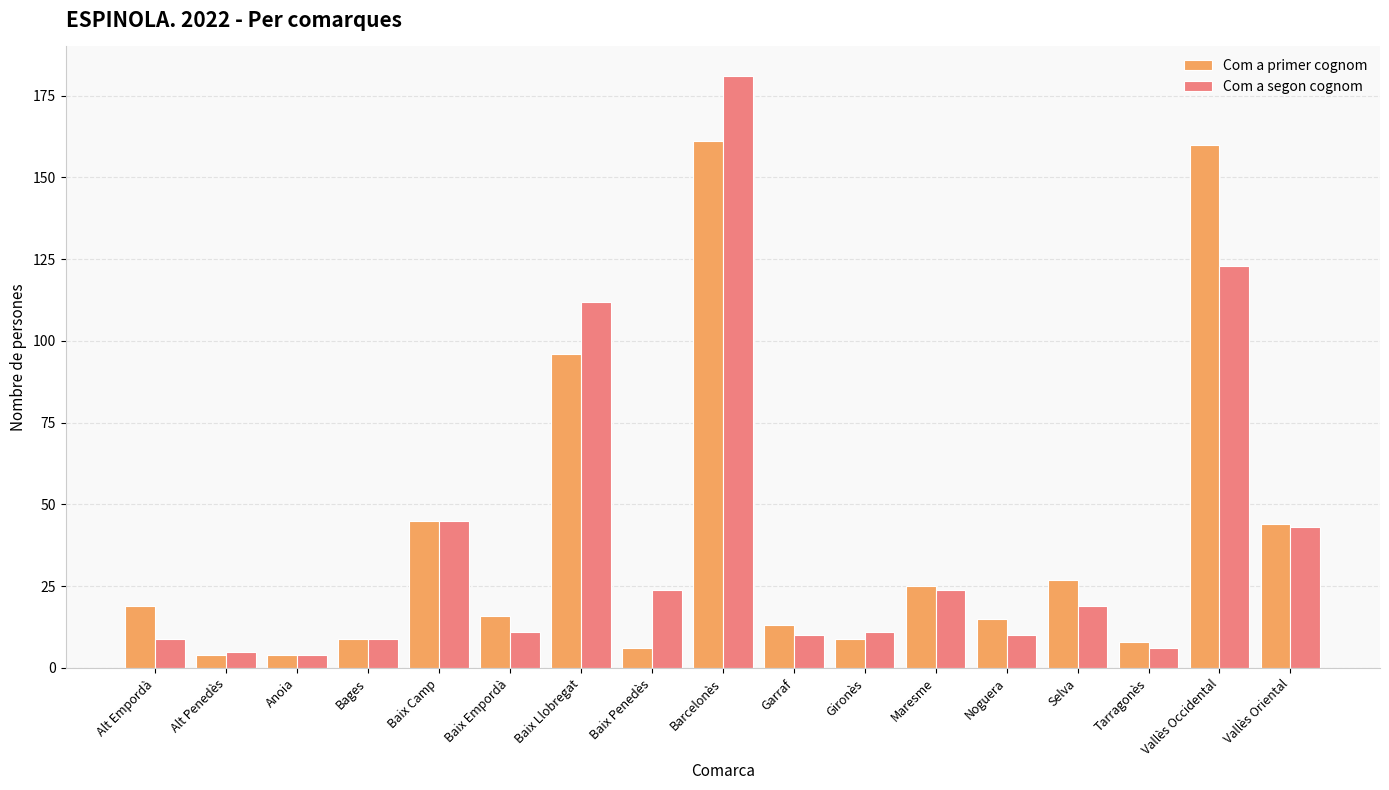

How many bars are there in each group?

2